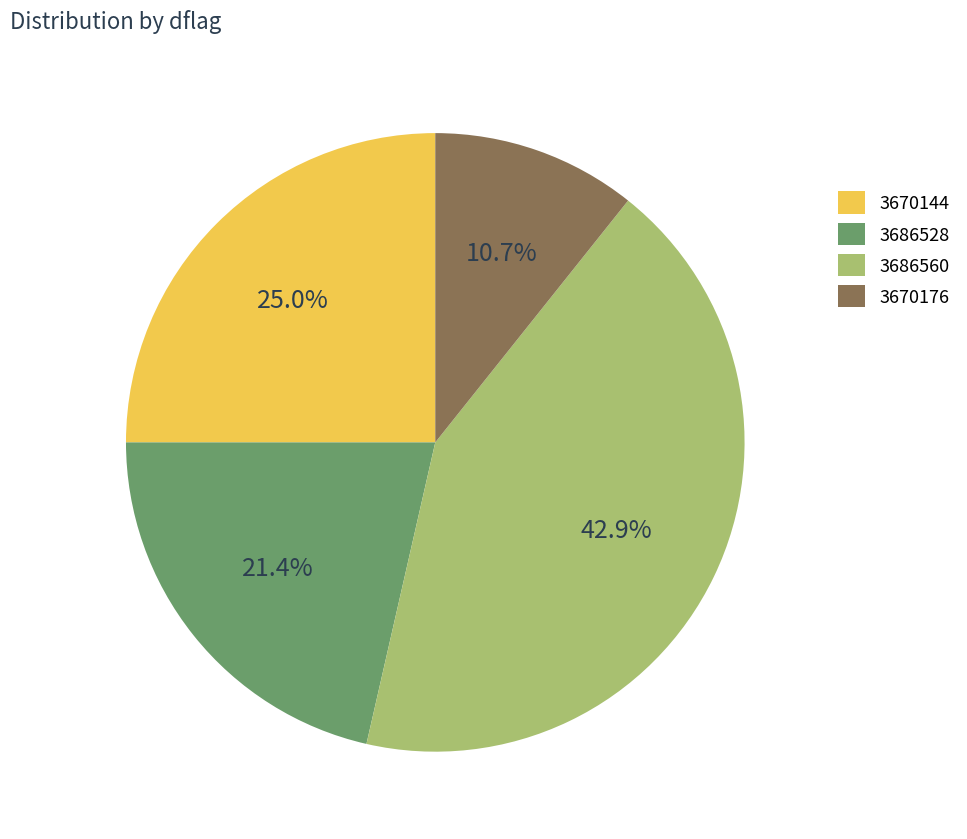

Which has a higher value, 3670144 or 3686560?

3686560